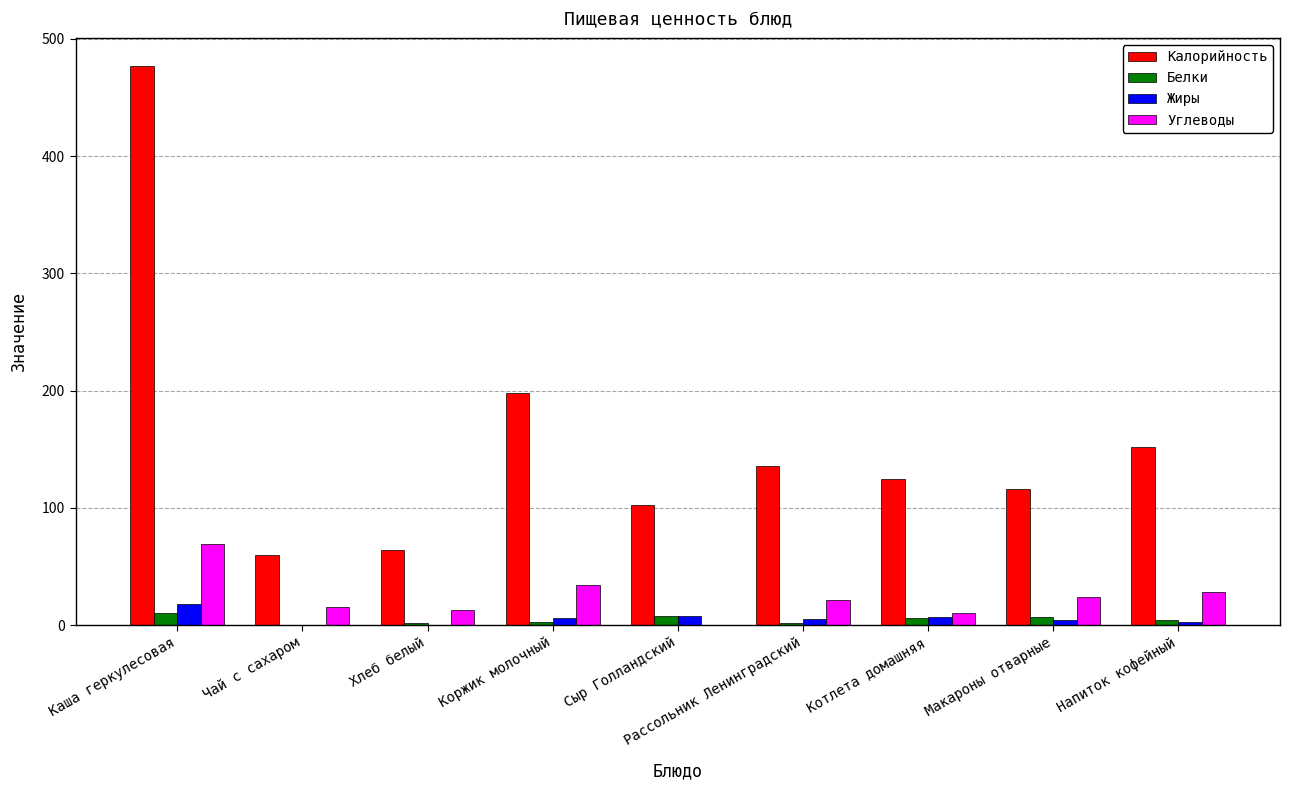

Are the bars grouped side by side (vs. stacked)?

Yes